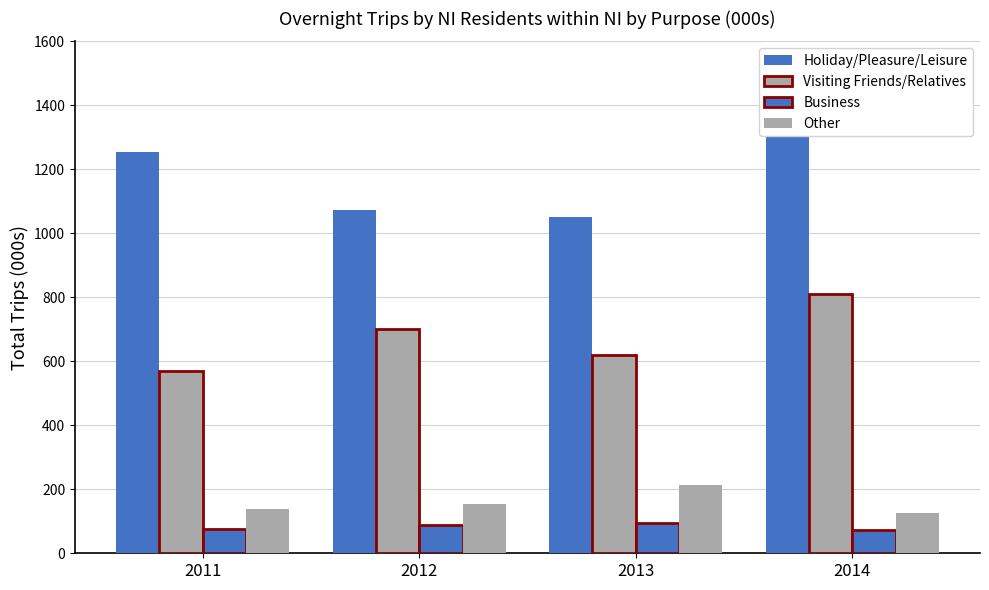

What is the difference between the second highest and minimum values in the Holiday/Pleasure/Leisure series?

201.1